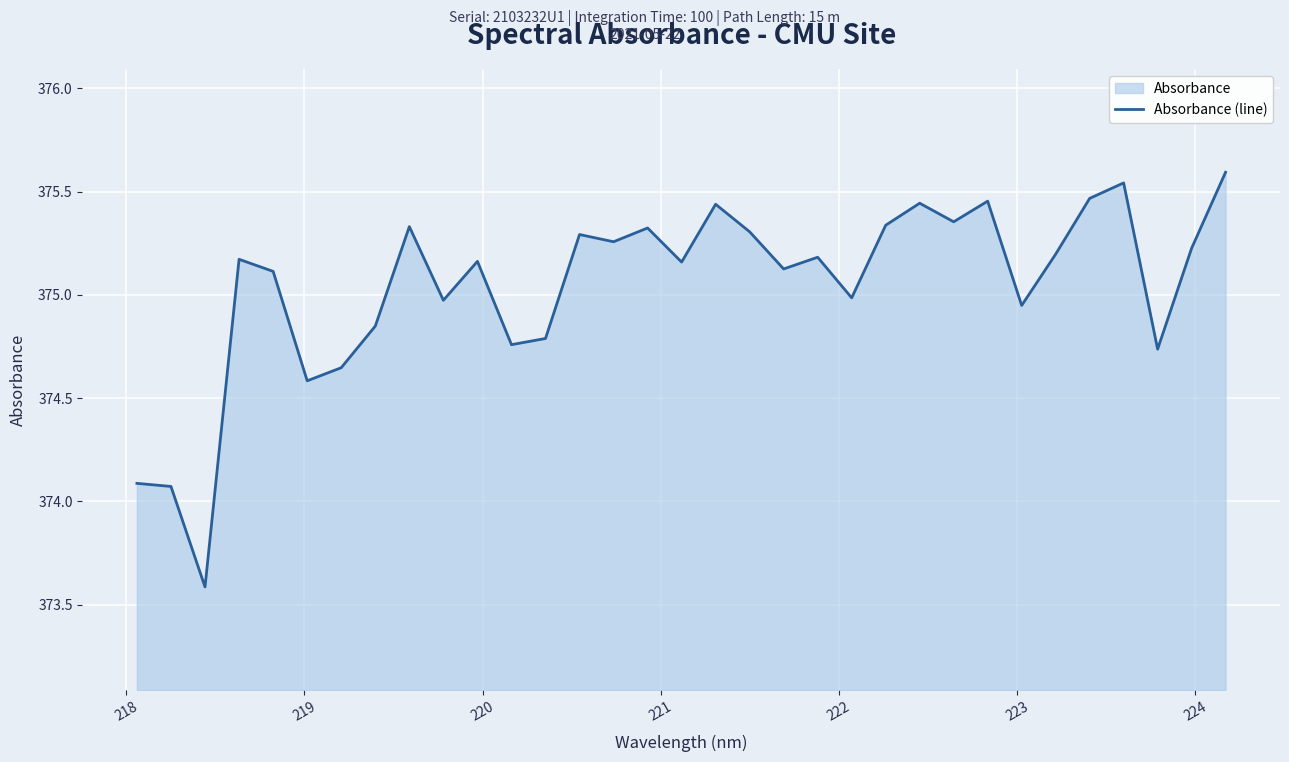

What is the difference between the maximum and minimum values?

2.0